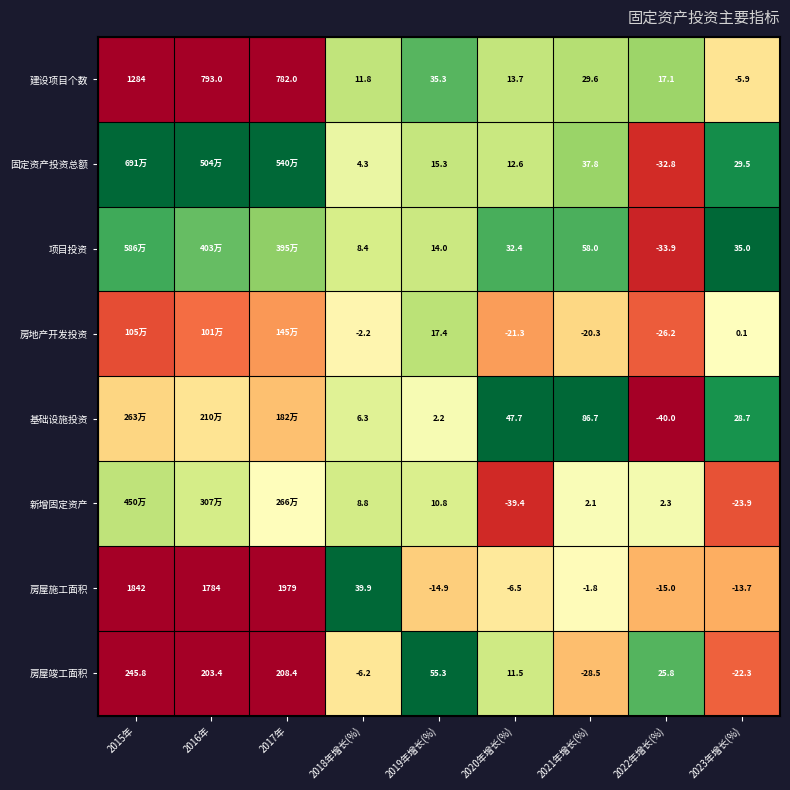

Is the value of 房屋竣工面积 at 2021年增长(%) greater than the value of 房屋施工面积 at 2019年增长(%)?

No